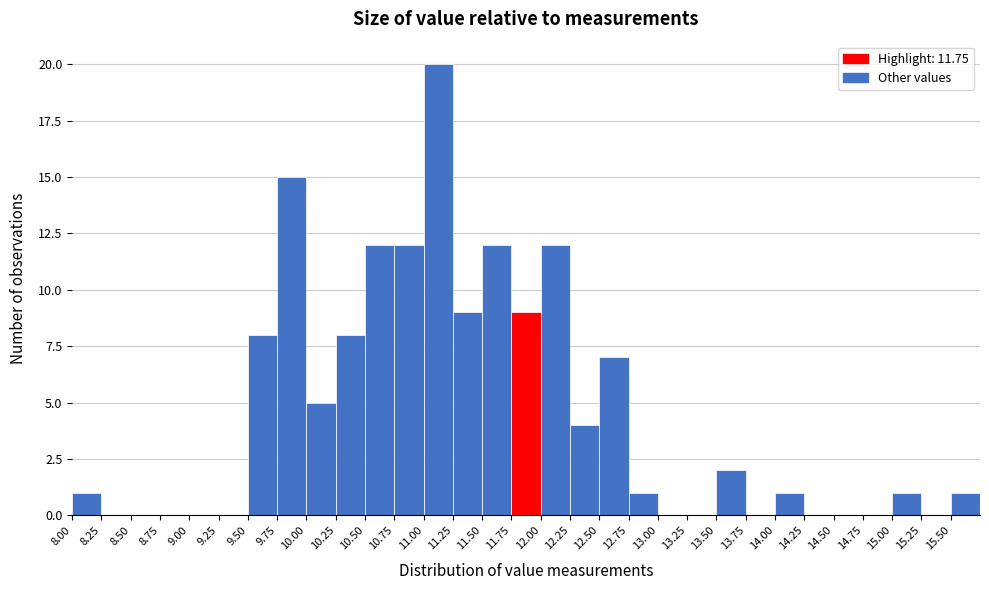

Over which range of the x-axis is the bar tallest?

11.00 to 11.25